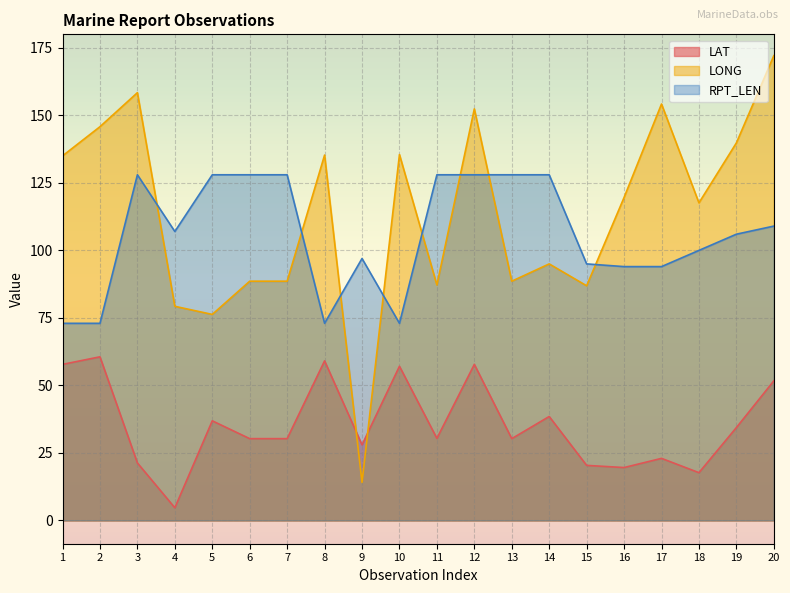

What is the sum of the LONG values at 17 and 14?

249.2